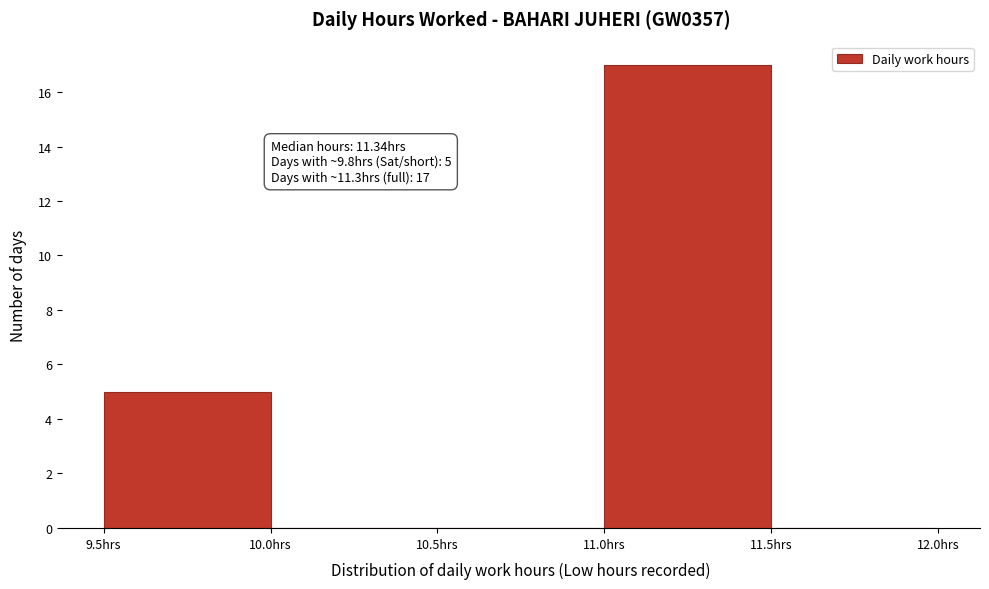

Which range on the x-axis has the tallest bar?

11.0 to 11.5